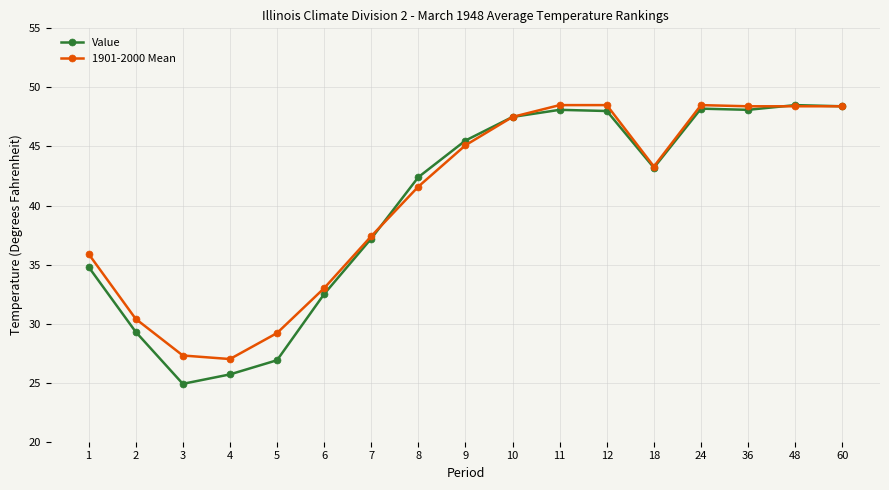

True or false: 1901-2000 Mean has a value of 45.1 at 9.

True